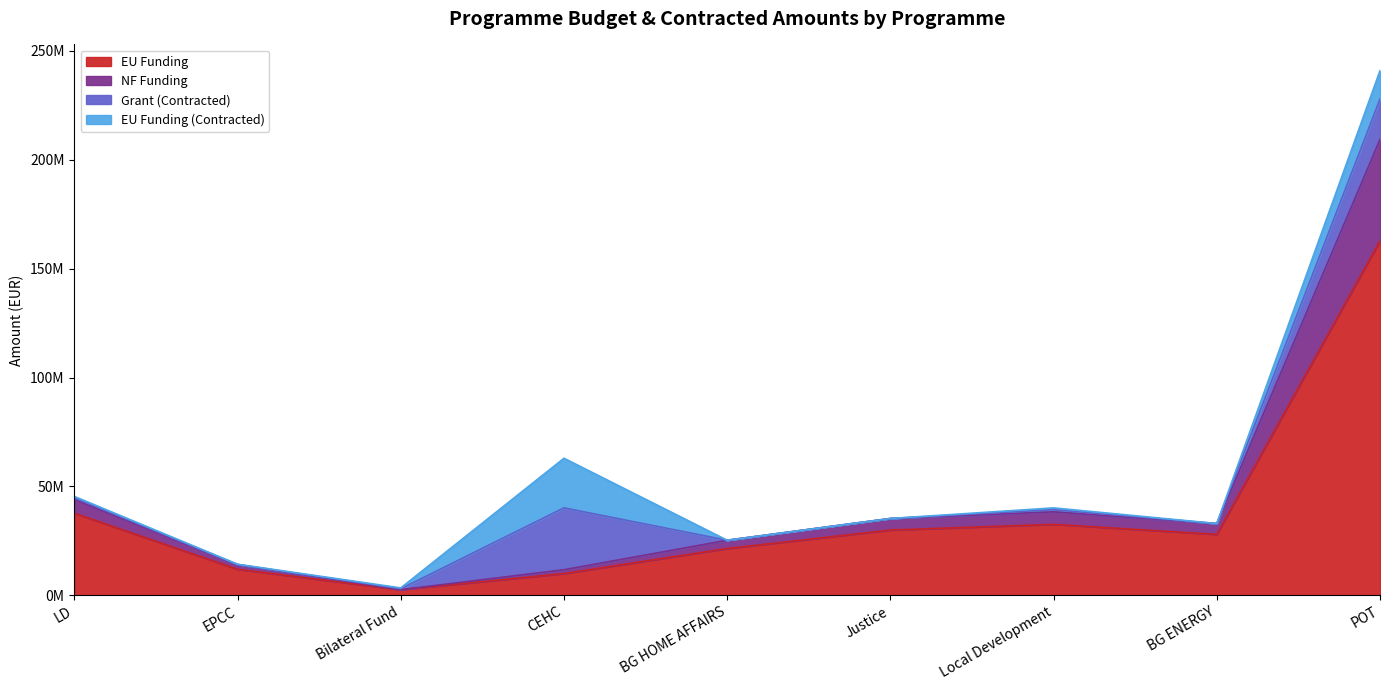

True or false: NF Funding has more than 0 interior local peaks.

True